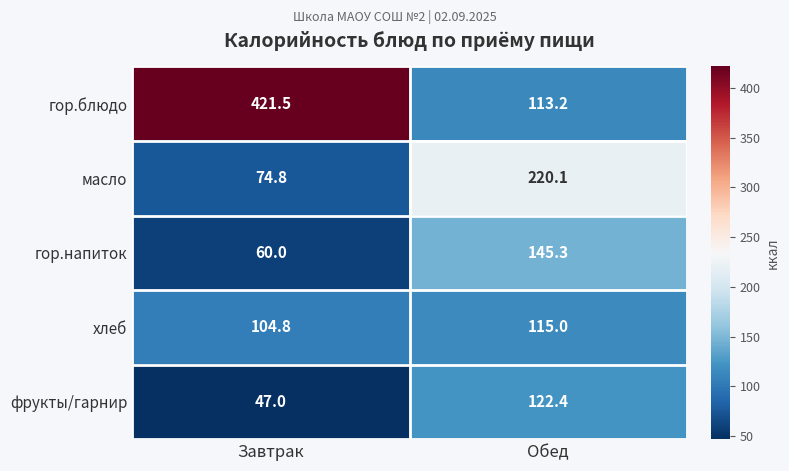

What is the sum of the гор.блюдо values at Обед and Завтрак?

534.7